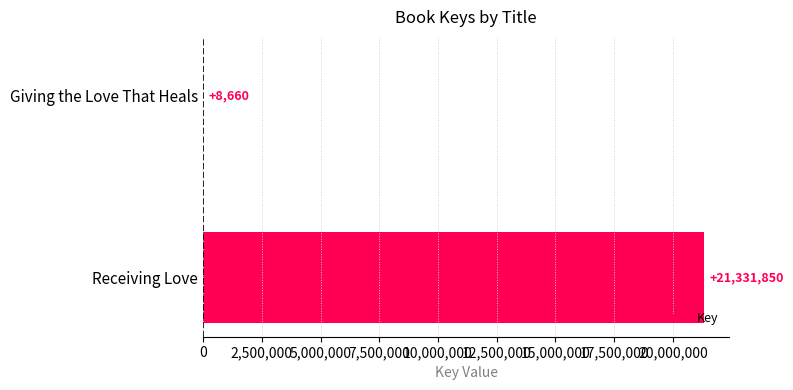

What is the greatest value displayed?

21331850